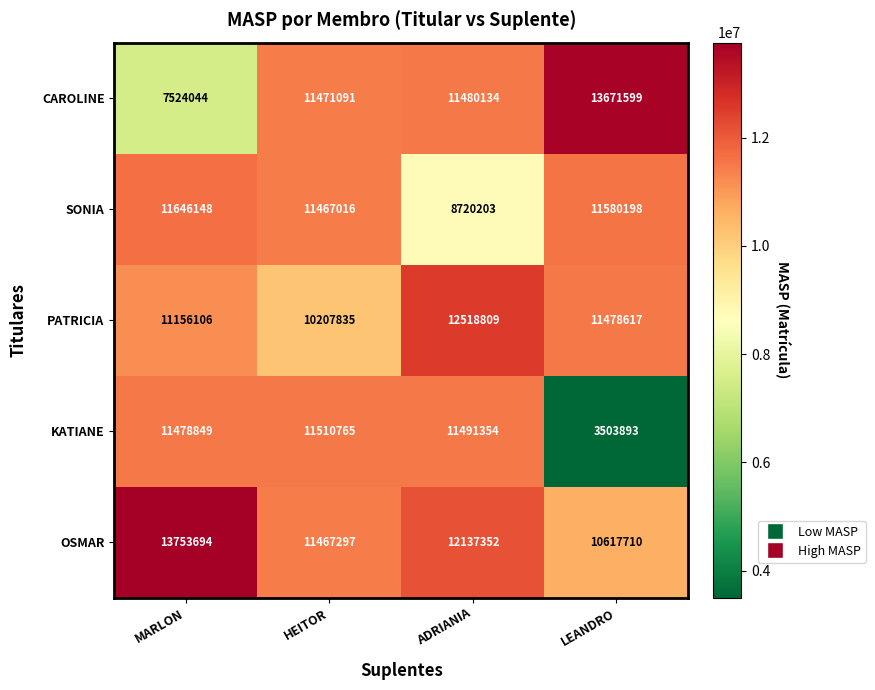

Reading left to right, list all the values displayed in this chart.

CAROLINE: 7524044	11471091	11480134	13671599
SONIA: 11646148	11467016	8720203	11580198
PATRICIA: 11156106	10207835	12518809	11478617
KATIANE: 11478849	11510765	11491354	3503893
OSMAR: 13753694	11467297	12137352	10617710